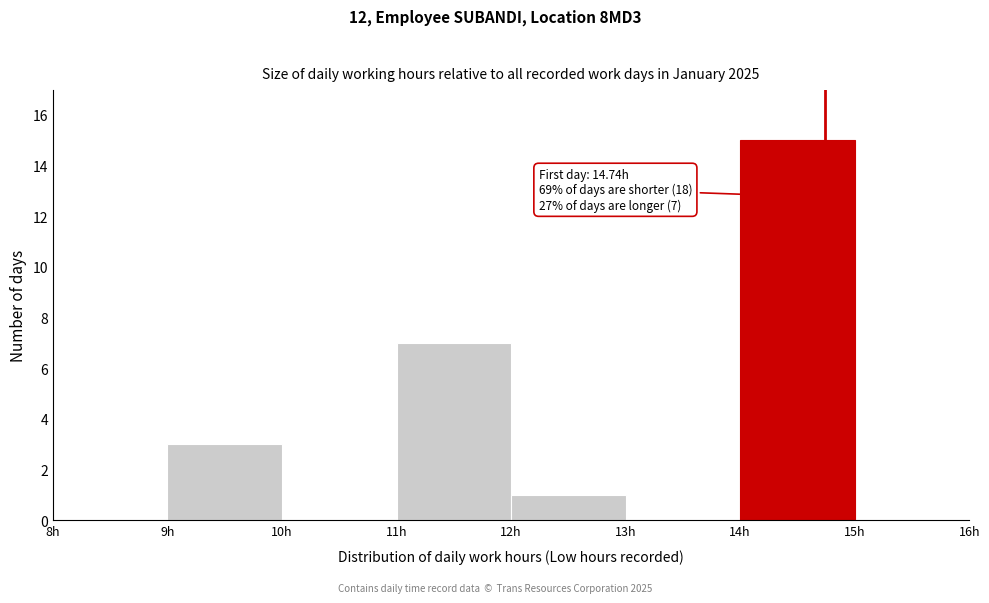

Which range on the x-axis has the tallest bar?

14 to 15